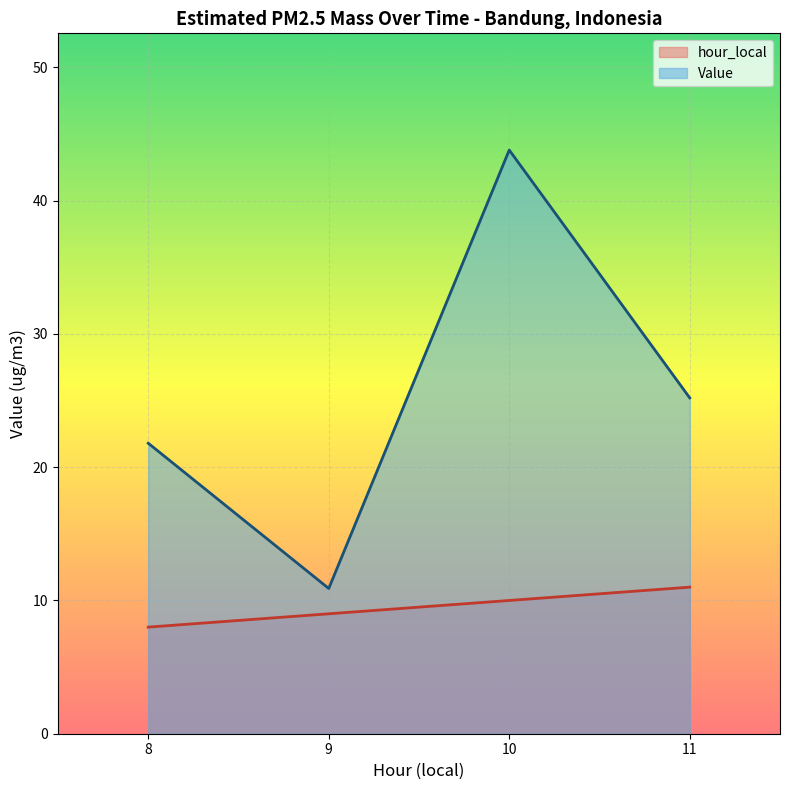

Which series has the largest range (max minus min)?

Value